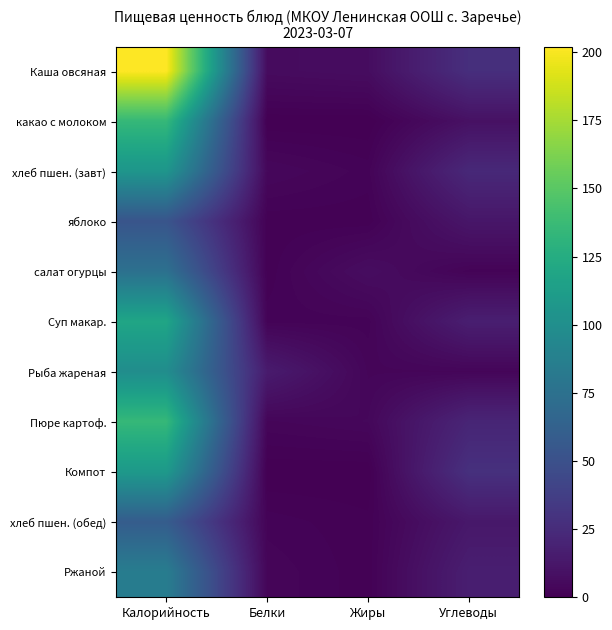

Reading left to right, what are all the values shown in this chart?

Каша овсяная: Калорийность=202	Белки=6	Жиры=7	Углеводы=27
какао с молоком: Калорийность=135	Белки=0	Жиры=0	Углеводы=9
хлеб пшен. (завт): Калорийность=106	Белки=4	Жиры=2	Углеводы=23
яблоко: Калорийность=53	Белки=1	Жиры=1	Углеводы=12
салат огурцы: Калорийность=75	Белки=1	Жиры=7	Углеводы=2
Суп макар.: Калорийность=119	Белки=2	Жиры=2	Углеводы=17
Рыба жареная: Калорийность=99	Белки=15	Жиры=3	Углеводы=3
Пюре картоф.: Калорийность=135	Белки=3	Жиры=4	Углеводы=21
Компот: Калорийность=109	Белки=0	Жиры=0	Углеводы=28
хлеб пшен. (обед): Калорийность=59	Белки=2	Жиры=1	Углеводы=13
Ржаной: Калорийность=85	Белки=3	Жиры=1	Углеводы=17